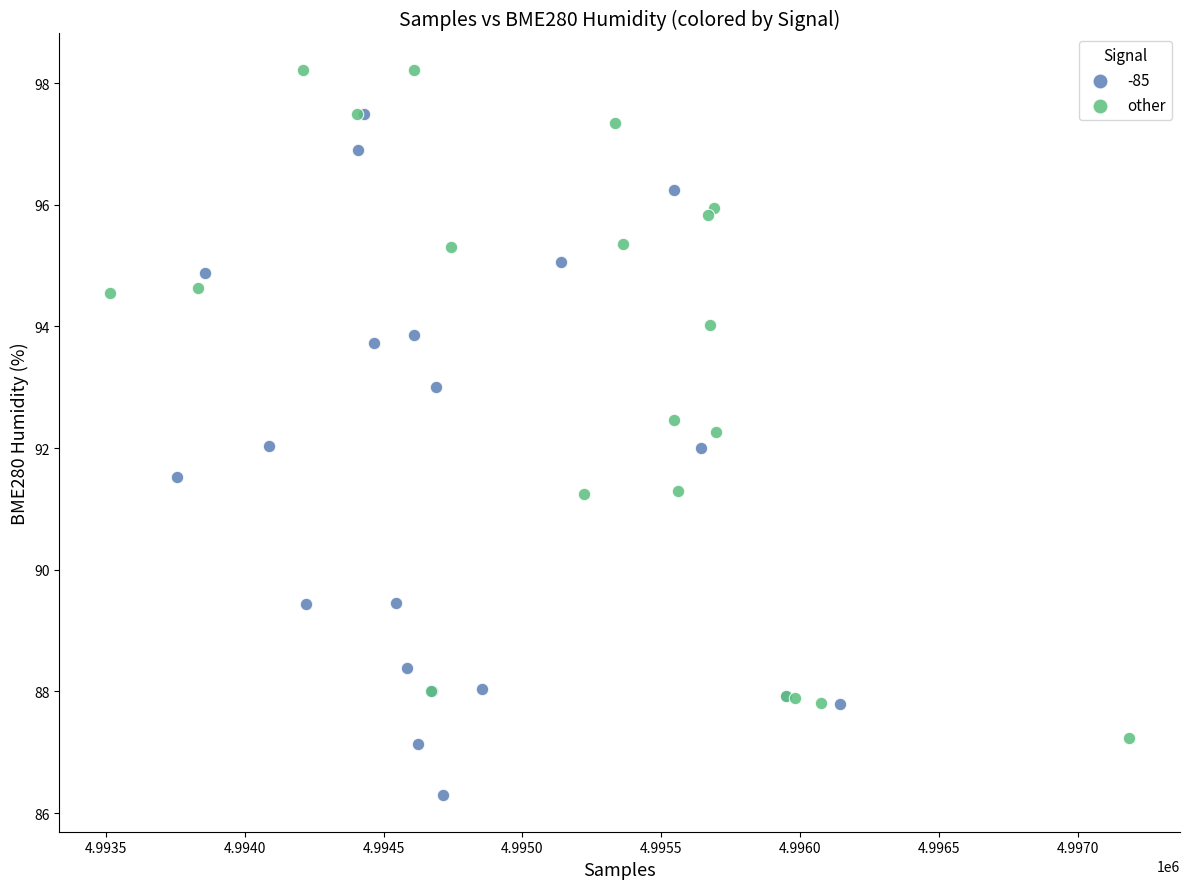

Which series reaches the minimum Y coordinate?

-85